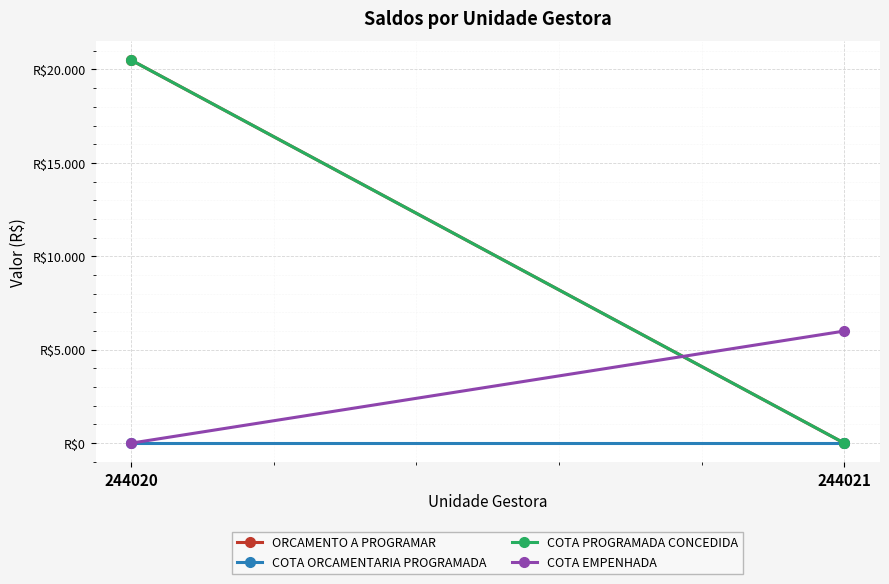

What is the average value of the COTA PROGRAMADA CONCEDIDA series?

10250